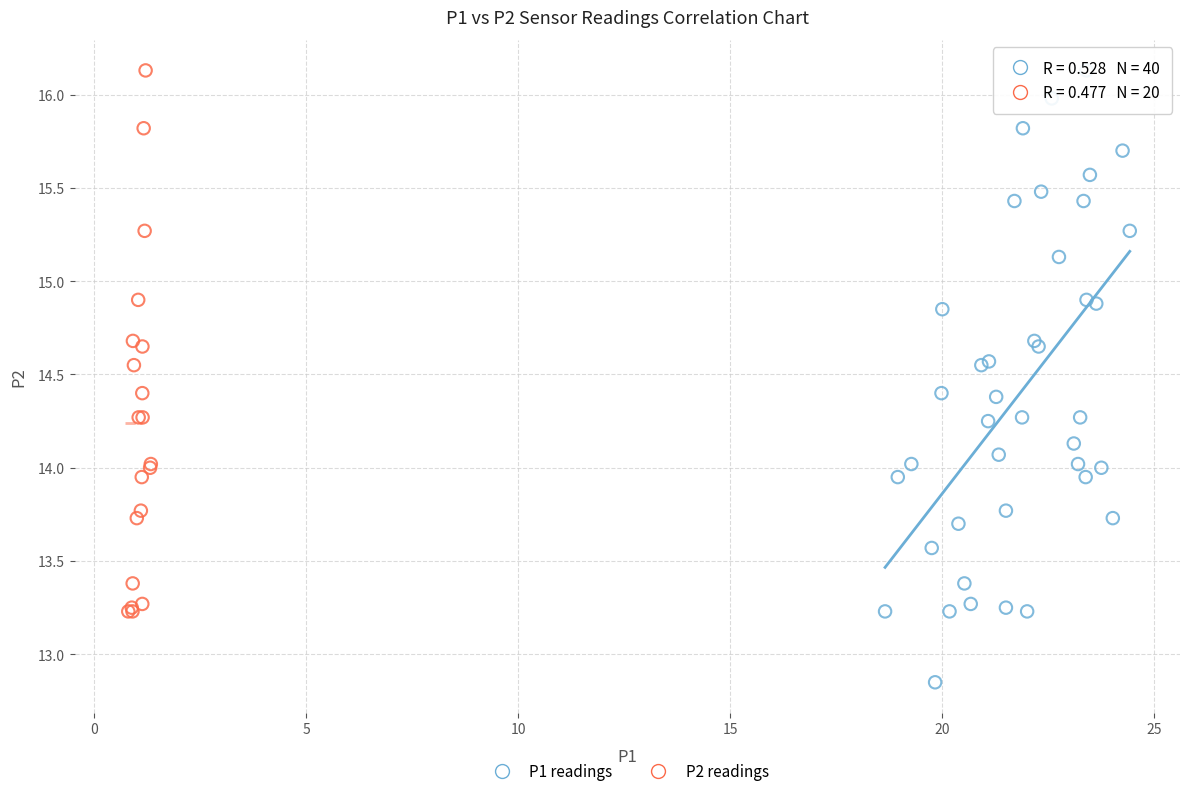

Which series has the widest spread of Y values?

P1 readings